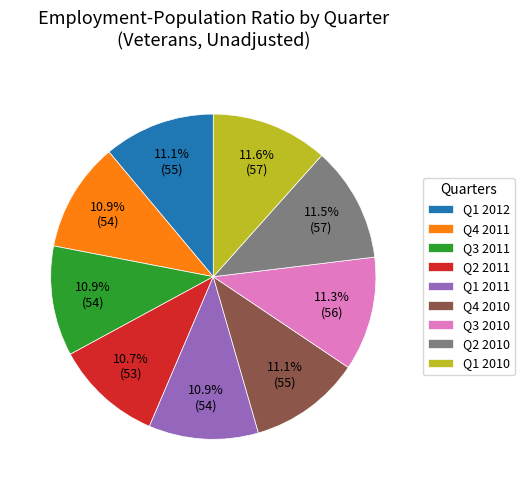

To the nearest percent, what percentage of the pie is Q1 2012?

11%